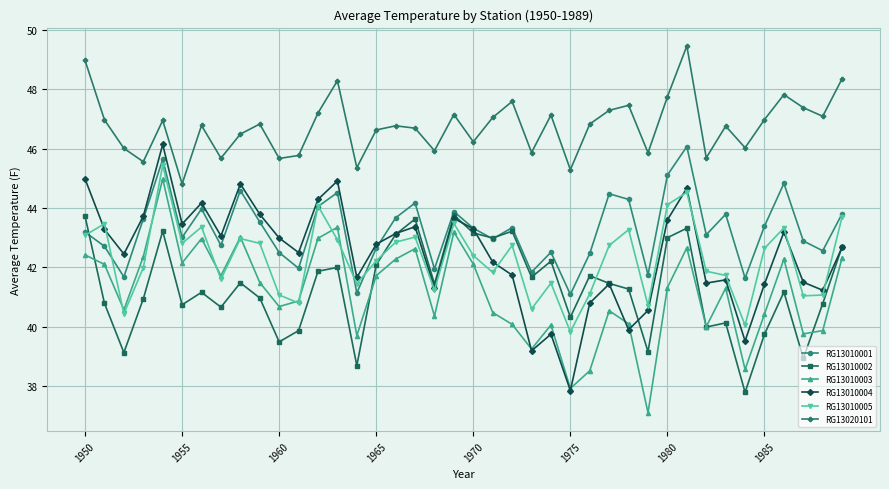

True or false: RG13010001 and RG13010002 cross at least once.

True